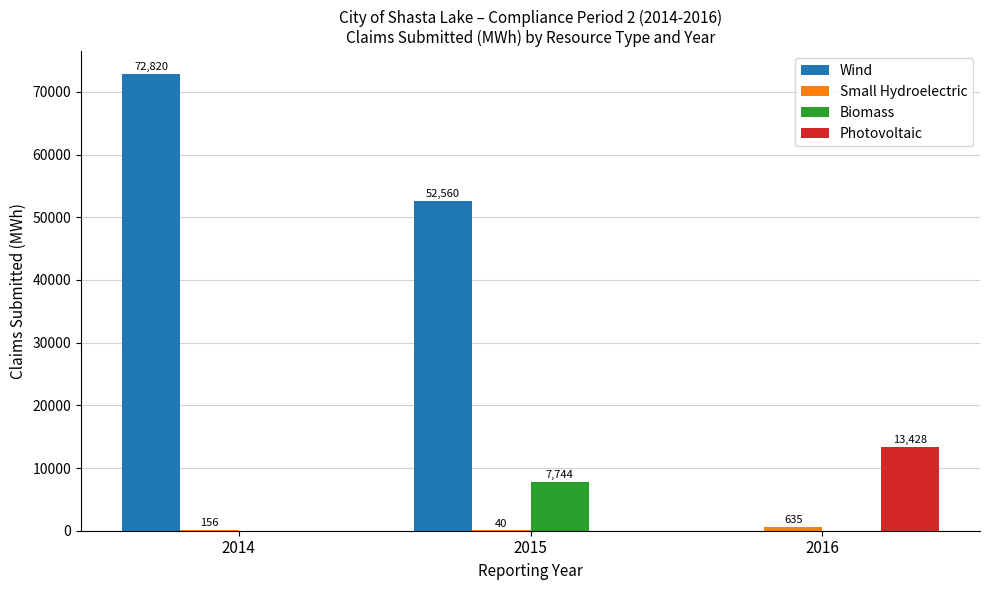

What is the highest value of the Biomass series?

7744